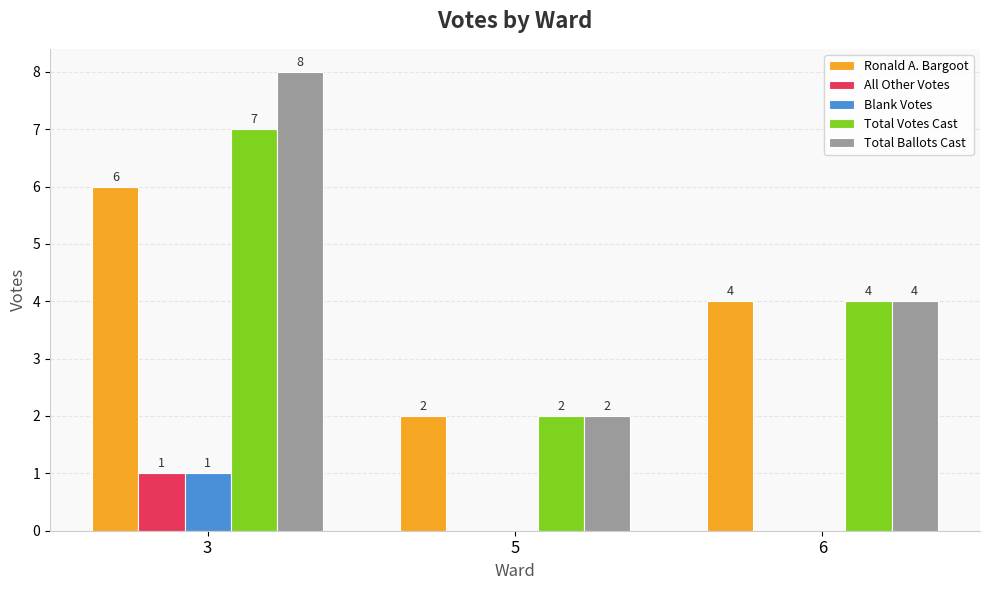

Which series has the largest total across all categories?

Total Ballots Cast